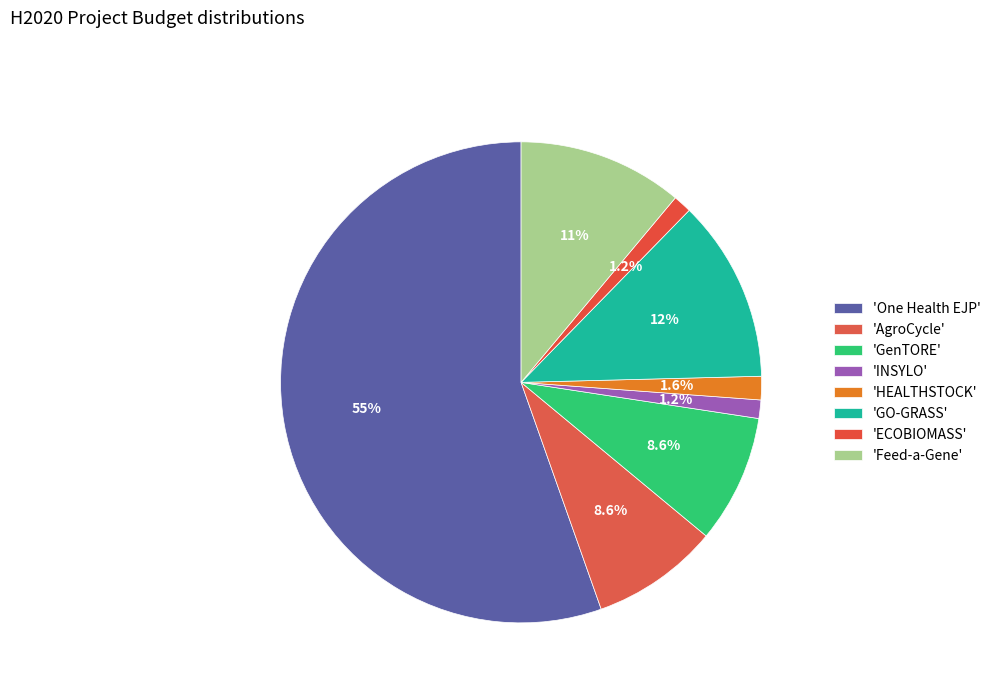

How many segments does this pie chart have?

8